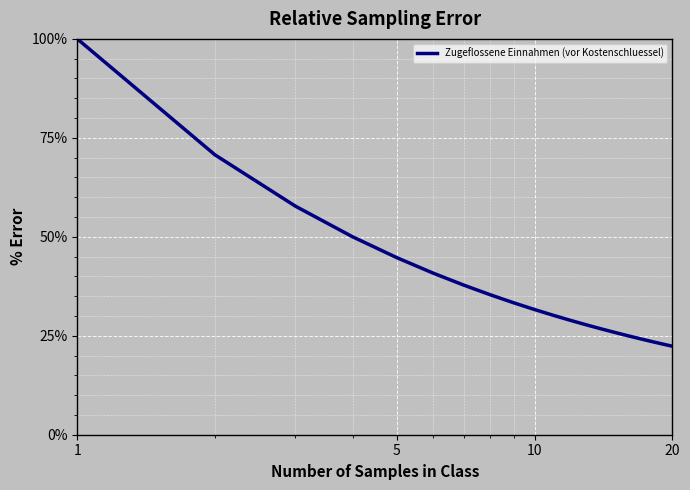

What is the greatest value displayed?

100.0